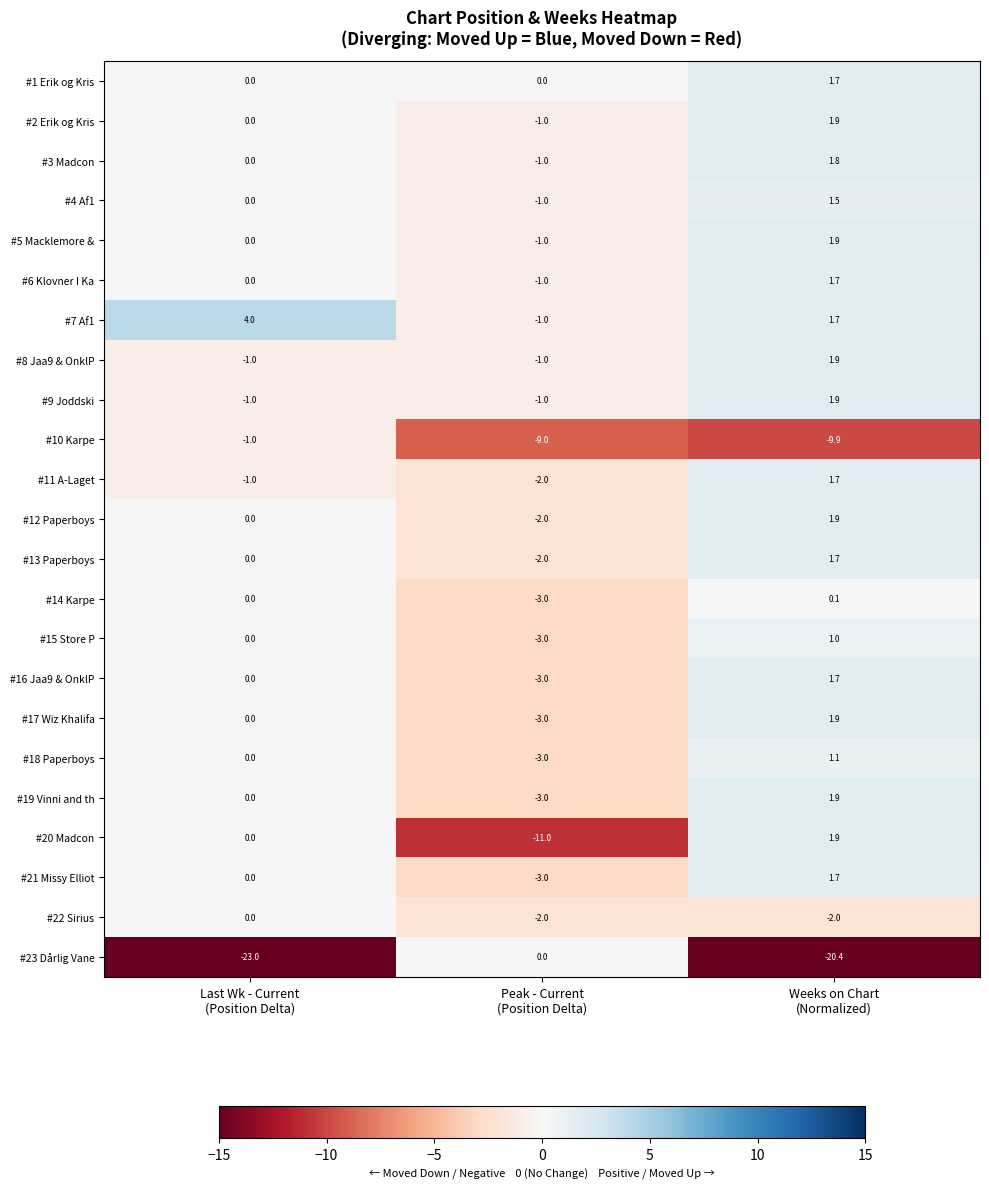

What is the sum of all #16 Jaa9 & OnklP values?

-1.3